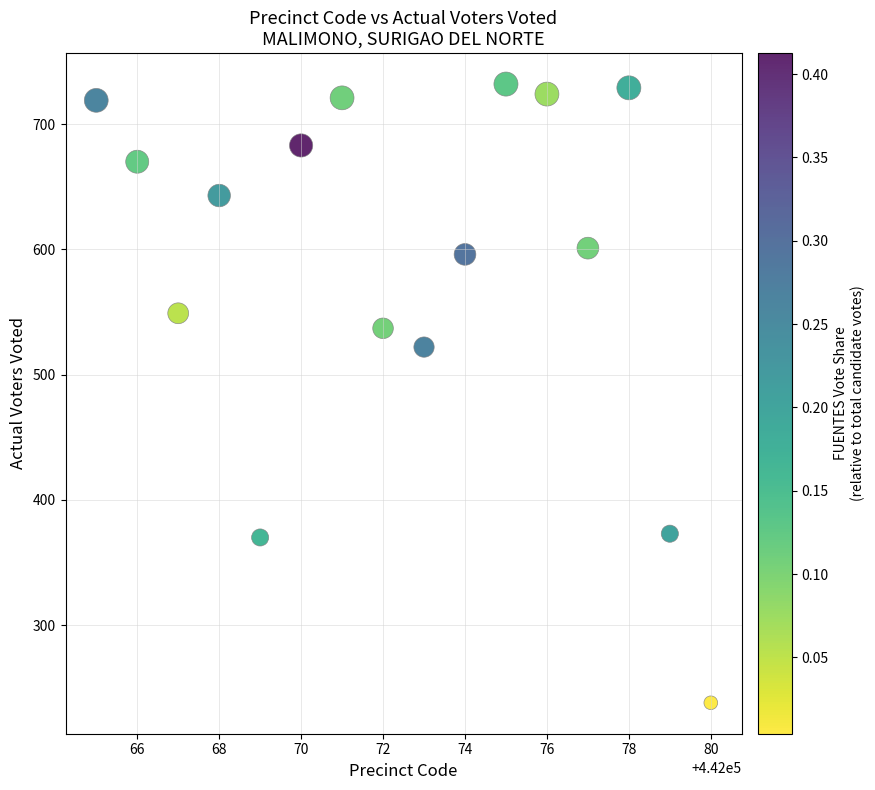

What Y value in the scatter plot is closest to 485?

522